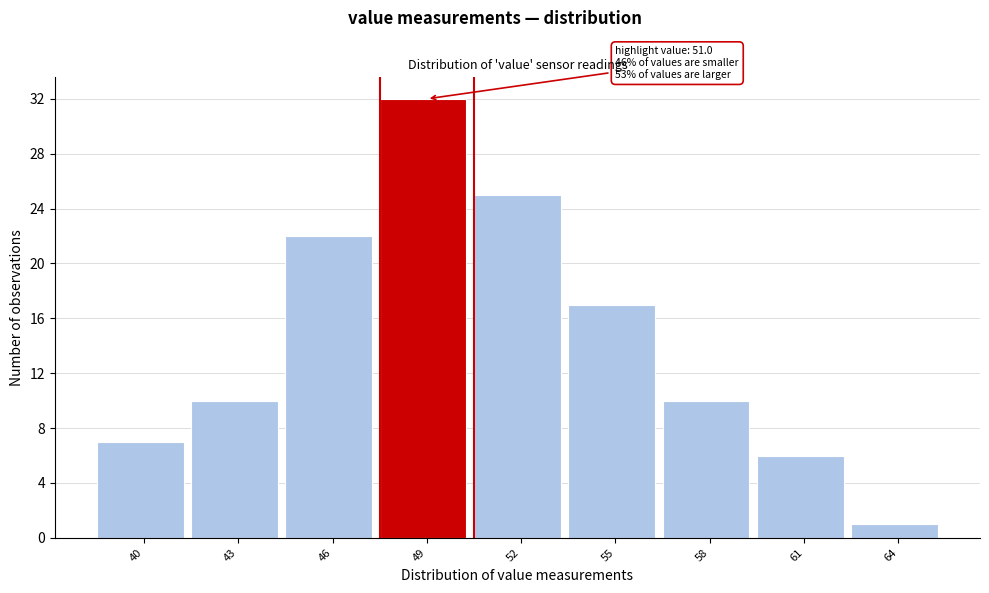

Reading right to left, what are all the values shown in this chart?

1	6	10	17	25	32	22	10	7